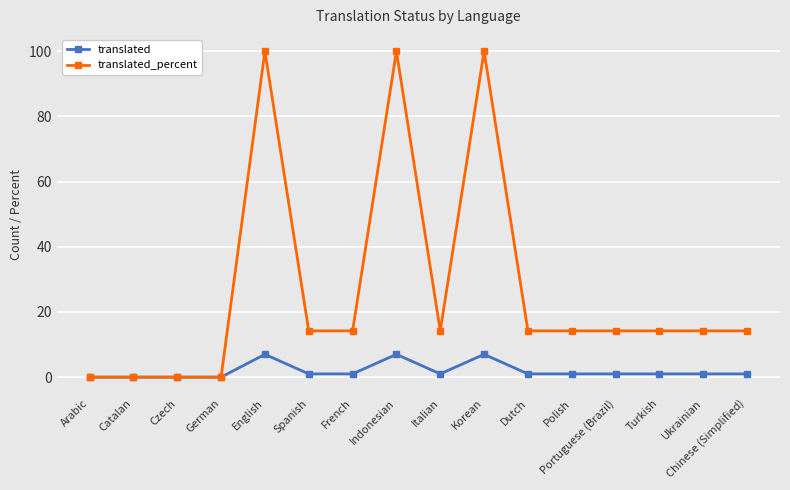

Between Arabic and Korean, which series saw the biggest shift?

translated_percent